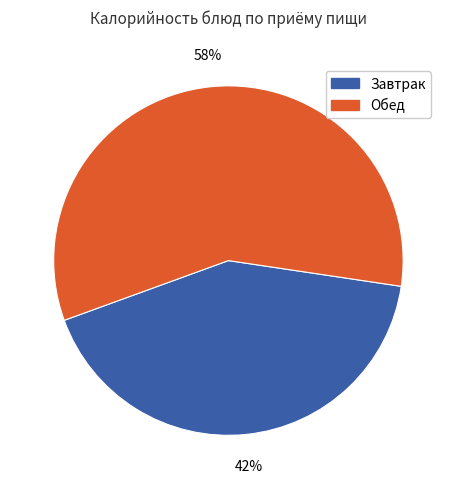

To the nearest percent, what is the average slice percentage?

50%